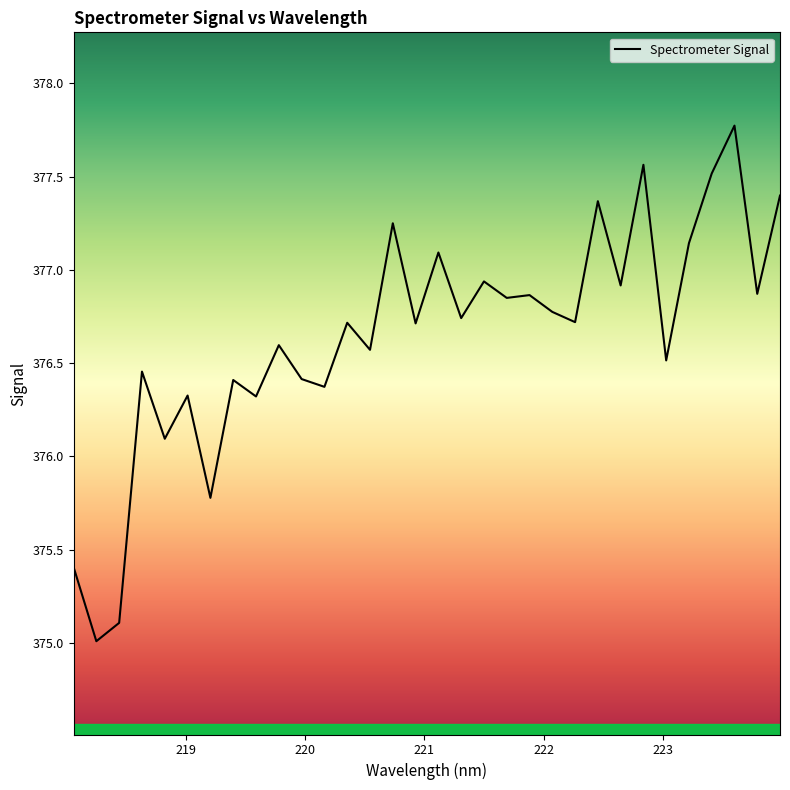

What is the minimum value shown in the chart?

375.0